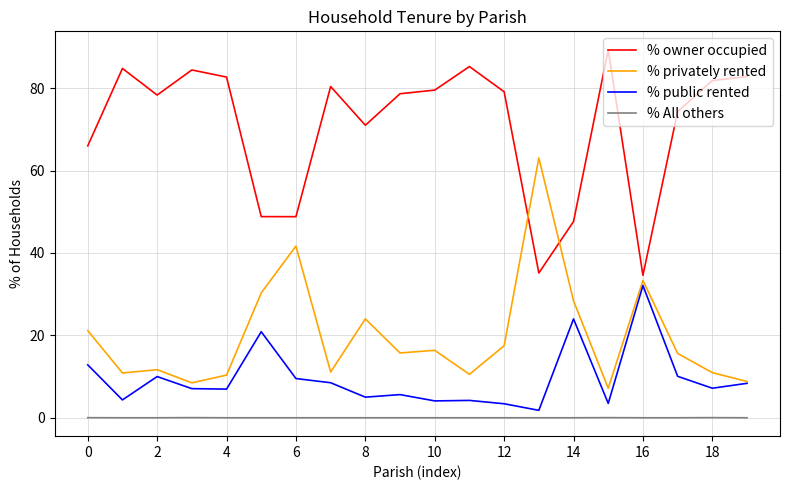

Count the number of categories in the chart.

20